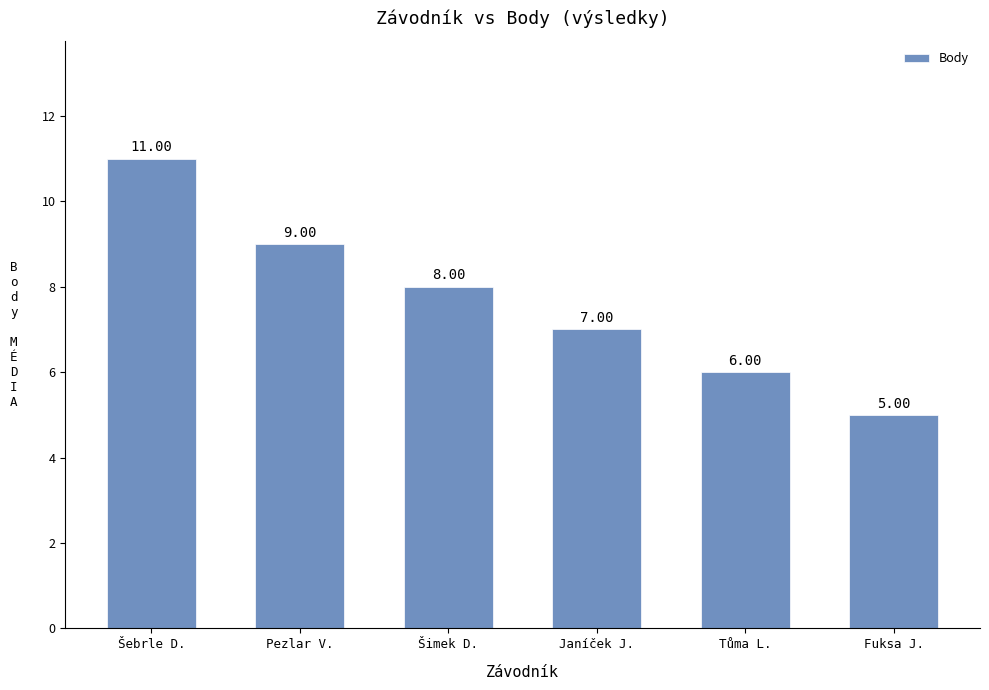

Reading left to right, transcribe all the data shown in this chart.

11	9	8	7	6	5